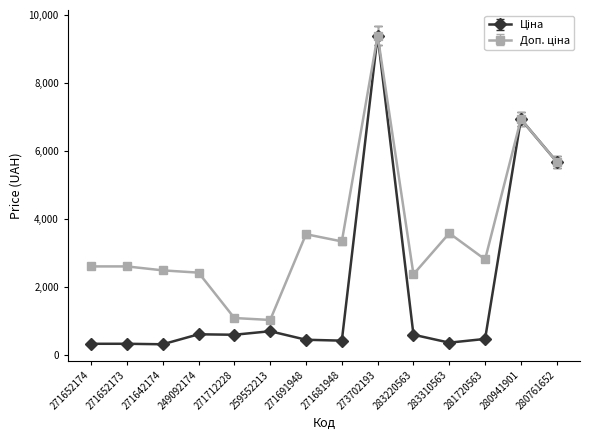

What is the total value across all series at 271712228?

1671.6